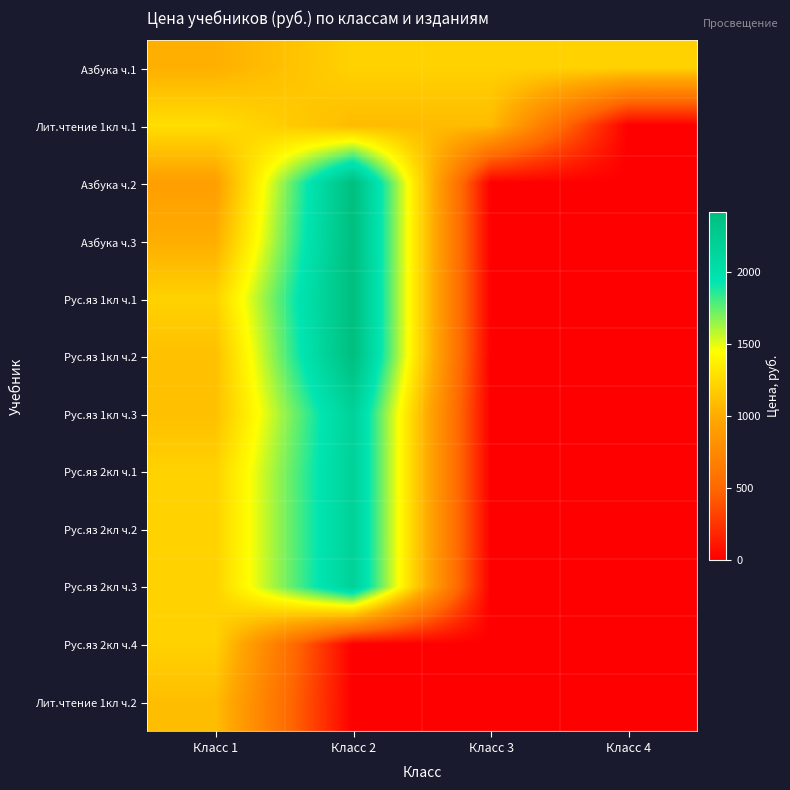

Reading left to right, transcribe all the data shown in this chart.

Азбука ч.1: Класс 1=1023	Класс 2=1210	Класс 3=1210	Класс 4=1210
Лит.чтение 1кл ч.1: Класс 1=1276	Класс 2=1089	Класс 3=1089	Класс 4=0
Азбука ч.2: Класс 1=913	Класс 2=2420	Класс 3=0	Класс 4=0
Азбука ч.3: Класс 1=1012	Класс 2=2420	Класс 3=0	Класс 4=0
Рус.яз 1кл ч.1: Класс 1=1210	Класс 2=2420	Класс 3=0	Класс 4=0
Рус.яз 1кл ч.2: Класс 1=1111	Класс 2=2420	Класс 3=0	Класс 4=0
Рус.яз 1кл ч.3: Класс 1=1111	Класс 2=2178	Класс 3=0	Класс 4=0
Рус.яз 2кл ч.1: Класс 1=1210	Класс 2=2178	Класс 3=0	Класс 4=0
Рус.яз 2кл ч.2: Класс 1=1210	Класс 2=2178	Класс 3=0	Класс 4=0
Рус.яз 2кл ч.3: Класс 1=1210	Класс 2=2178	Класс 3=0	Класс 4=0
Рус.яз 2кл ч.4: Класс 1=1210	Класс 2=0	Класс 3=0	Класс 4=0
Лит.чтение 1кл ч.2: Класс 1=1100	Класс 2=0	Класс 3=0	Класс 4=0